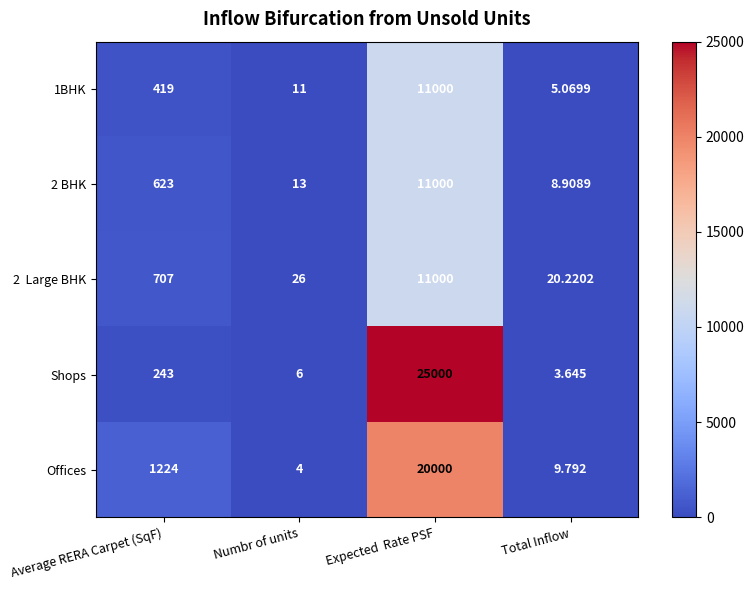

At which label does Shops reach its peak?

Expected  Rate PSF